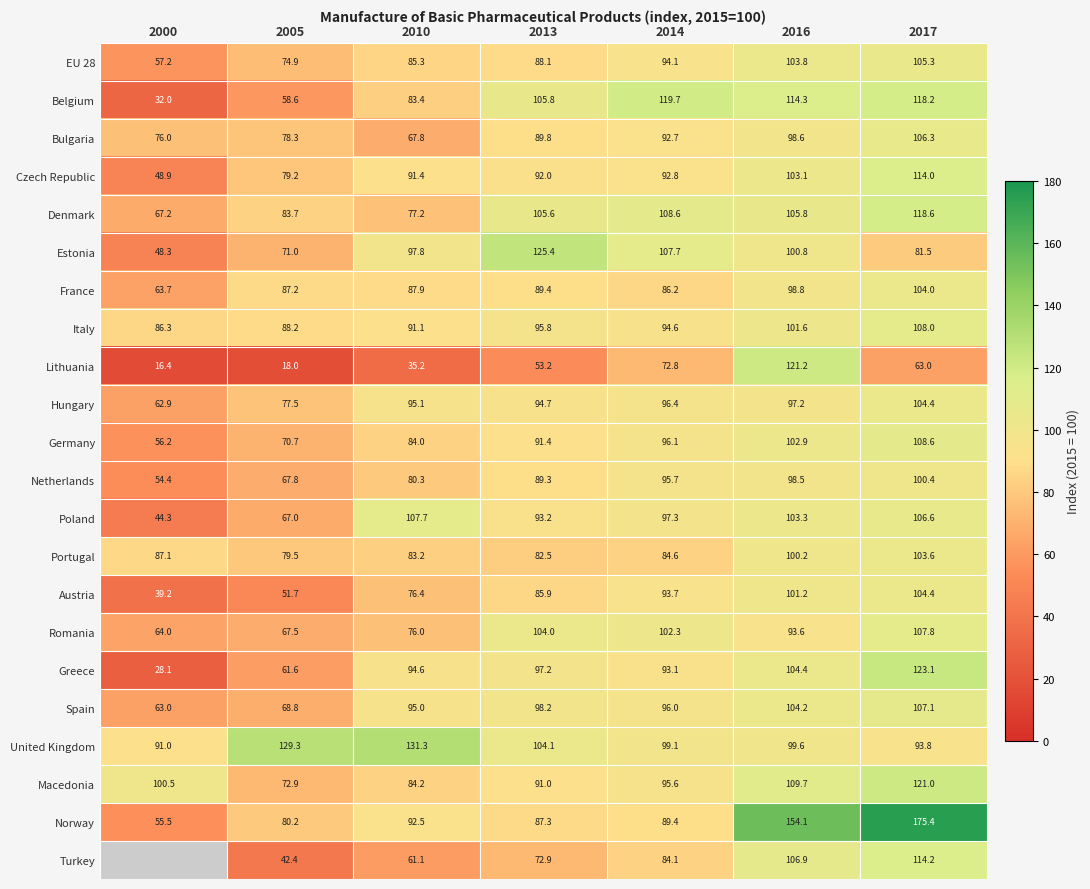

How many values in the Poland series are below 97?

3